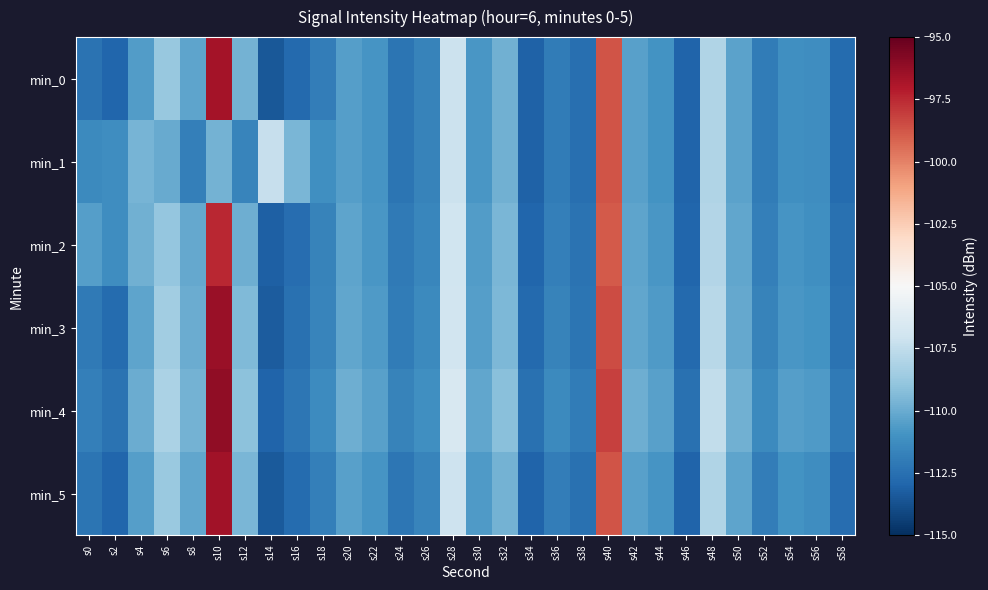

Reading left to right, transcribe all the data shown in this chart.

min_0: s0=-112.4	s2=-112.9	s4=-110.6	s6=-108.8	s8=-110.3	s10=-96.7	s12=-109.7	s14=-113.5	s16=-112.8	s18=-111.9	s20=-110.5	s22=-110.9	s24=-112.3	s26=-111.7	s28=-107.1	s30=-110.8	s32=-109.8	s34=-113.1	s36=-112.0	s38=-112.6	s40=-98.7	s42=-110.4	s44=-110.9	s46=-113.0	s48=-108.0	s50=-110.4	s52=-112.0	s54=-111.1	s56=-111.2	s58=-112.7
min_1: s0=-111.4	s2=-111.2	s4=-109.6	s6=-110.0	s8=-111.8	s10=-109.7	s12=-111.6	s14=-107.3	s16=-109.6	s18=-111.1	s20=-110.5	s22=-110.9	s24=-112.3	s26=-111.7	s28=-107.1	s30=-110.8	s32=-109.8	s34=-113.1	s36=-112.0	s38=-112.6	s40=-98.7	s42=-110.4	s44=-110.9	s46=-113.0	s48=-108.0	s50=-110.4	s52=-112.0	s54=-111.1	s56=-111.2	s58=-112.7
min_2: s0=-110.5	s2=-111.2	s4=-109.8	s6=-108.9	s8=-110.1	s10=-97.5	s12=-109.9	s14=-113.2	s16=-112.6	s18=-111.7	s20=-110.3	s22=-110.8	s24=-112.1	s26=-111.5	s28=-107.0	s30=-110.6	s32=-109.6	s34=-112.9	s36=-111.8	s38=-112.4	s40=-98.9	s42=-110.3	s44=-110.8	s46=-112.9	s48=-107.9	s50=-110.2	s52=-111.8	s54=-110.9	s56=-111.1	s58=-112.5
min_3: s0=-112.1	s2=-112.7	s4=-110.3	s6=-108.5	s8=-110.0	s10=-96.4	s12=-109.4	s14=-113.3	s16=-112.5	s18=-111.6	s20=-110.2	s22=-110.7	s24=-112.0	s26=-111.4	s28=-106.9	s30=-110.5	s32=-109.5	s34=-112.8	s36=-111.7	s38=-112.3	s40=-98.5	s42=-110.2	s44=-110.7	s46=-112.8	s48=-107.8	s50=-110.1	s52=-111.7	s54=-110.8	s56=-111.0	s58=-112.4
min_4: s0=-111.8	s2=-112.4	s4=-110.0	s6=-108.2	s8=-109.7	s10=-96.1	s12=-109.1	s14=-113.0	s16=-112.2	s18=-111.3	s20=-109.9	s22=-110.4	s24=-111.7	s26=-111.1	s28=-106.6	s30=-110.2	s32=-109.2	s34=-112.5	s36=-111.4	s38=-112.0	s40=-98.2	s42=-109.9	s44=-110.4	s46=-112.5	s48=-107.5	s50=-109.8	s52=-111.4	s54=-110.5	s56=-110.7	s58=-112.1
min_5: s0=-112.3	s2=-112.9	s4=-110.5	s6=-108.7	s8=-110.2	s10=-96.6	s12=-109.6	s14=-113.4	s16=-112.7	s18=-111.8	s20=-110.4	s22=-110.9	s24=-112.2	s26=-111.6	s28=-107.1	s30=-110.7	s32=-109.7	s34=-113.0	s36=-111.9	s38=-112.5	s40=-98.7	s42=-110.4	s44=-110.9	s46=-113.0	s48=-108.0	s50=-110.3	s52=-111.9	s54=-111.0	s56=-111.2	s58=-112.6